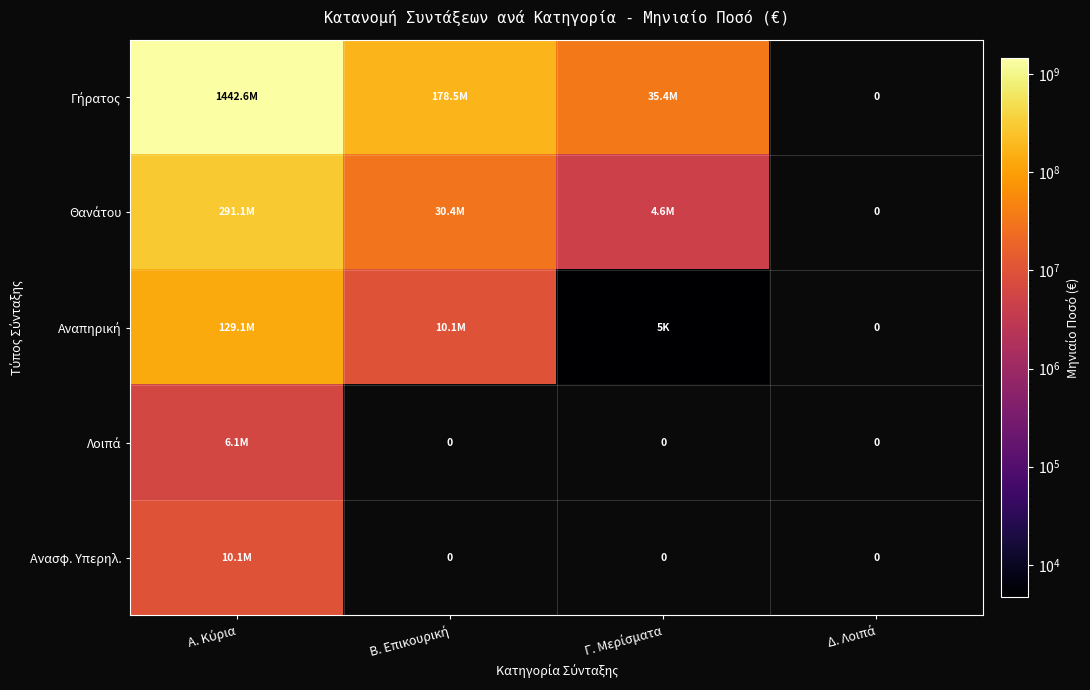

The value of Λοιπά at Α. Κύρια is 10702614.6. True or false?

False